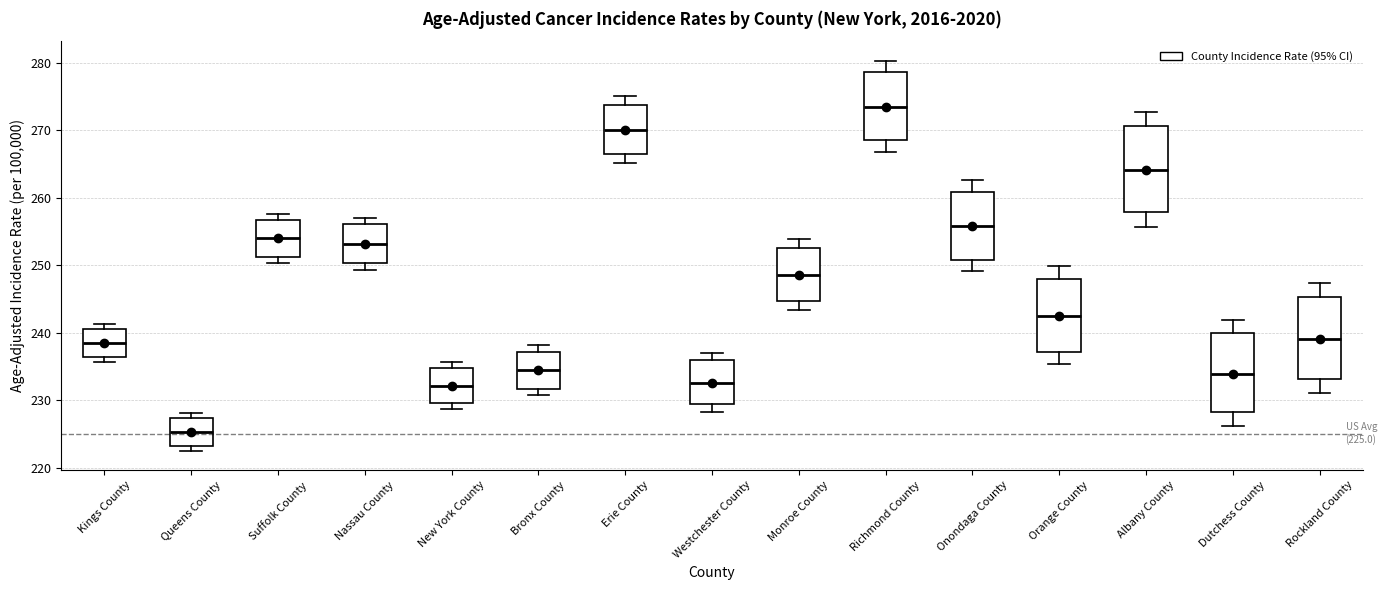

Which box has the lowest median line?

Queens County